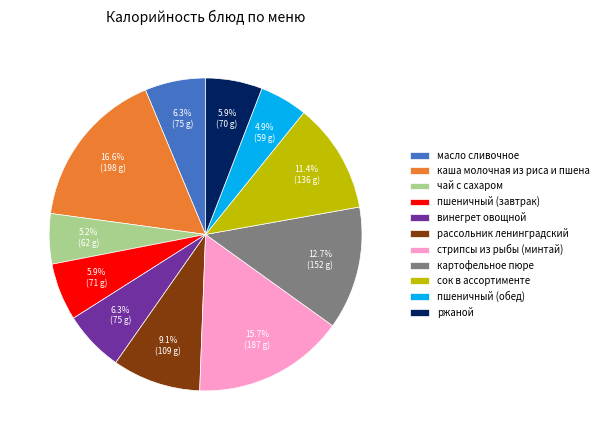

Combined, what portion of the pie is ржаной and пшеничный (завтрак)?

11.8%